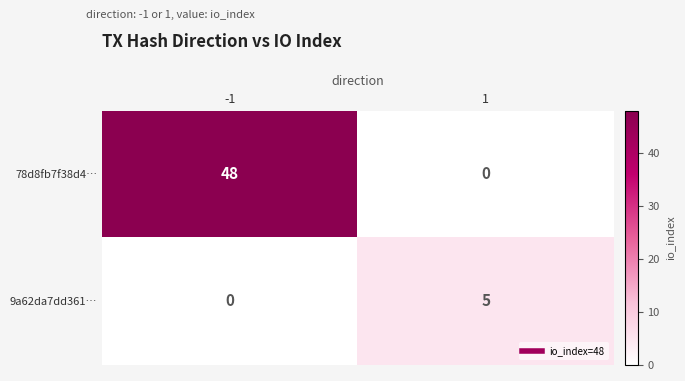

What is the approximate value of 9a62da7dd361… at 1?

5